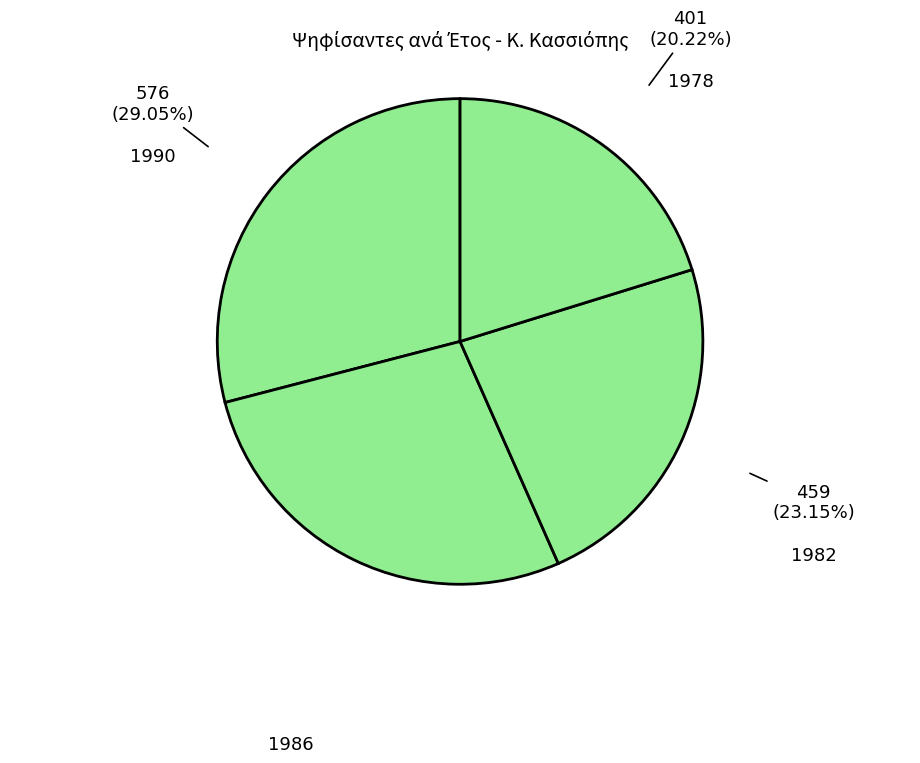

The 1986 slice represents 18% of the pie. True or false?

False